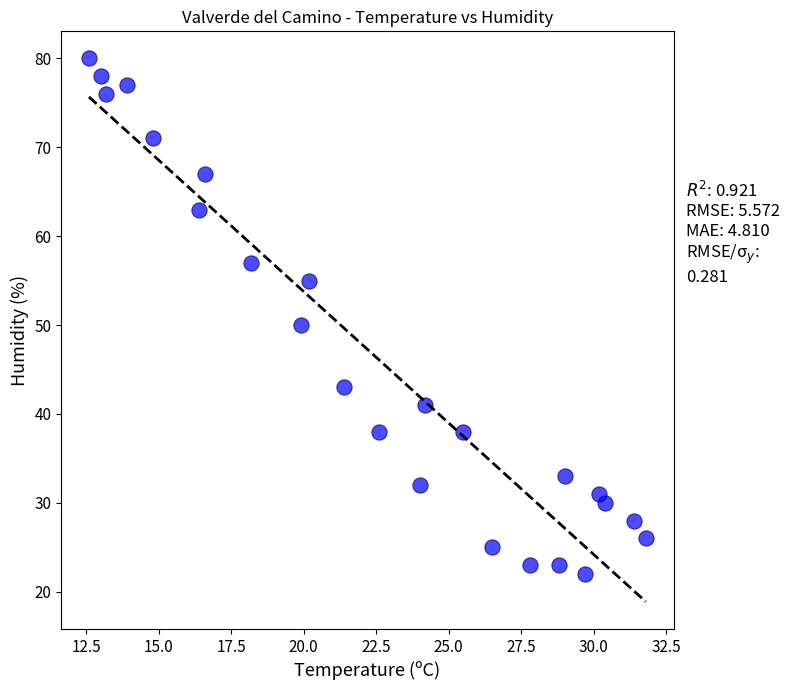

What is the range of Y values (max minus min)?

58